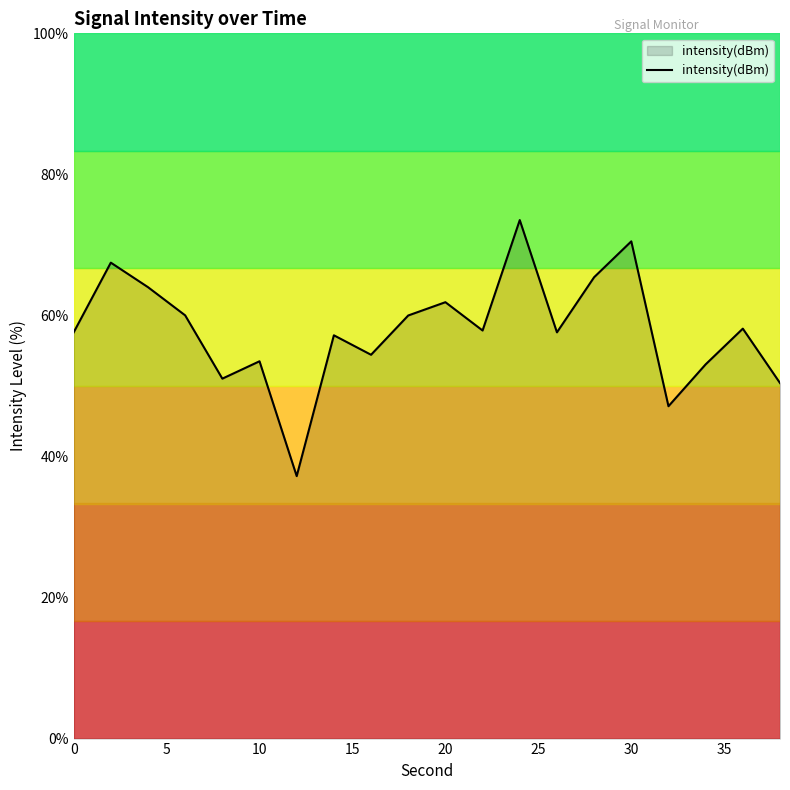

What is the smallest value displayed?

37.2